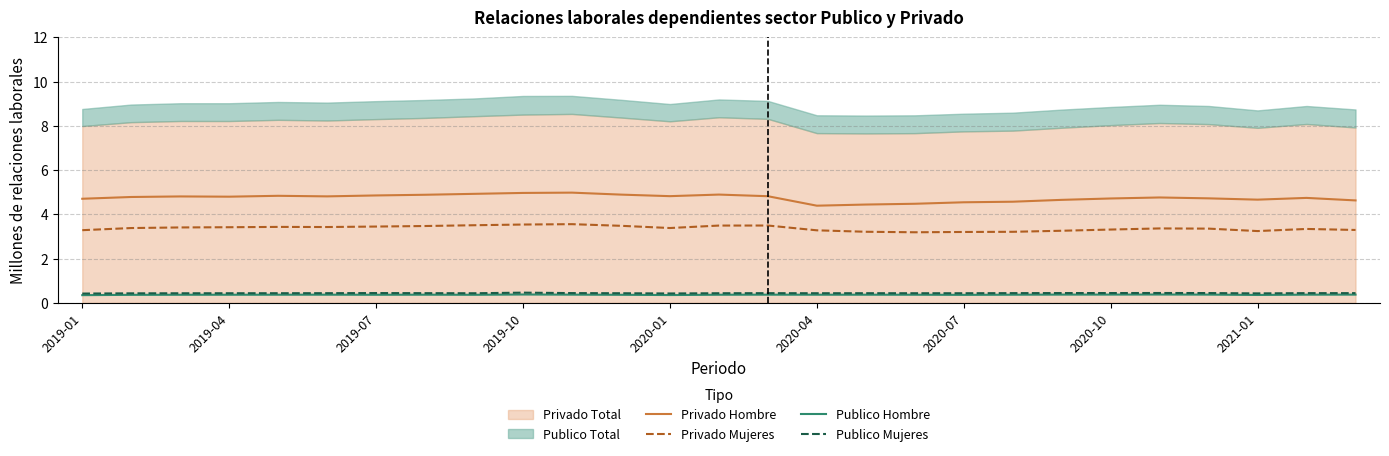

What is the highest value of the Privado Hombre series?

5.0